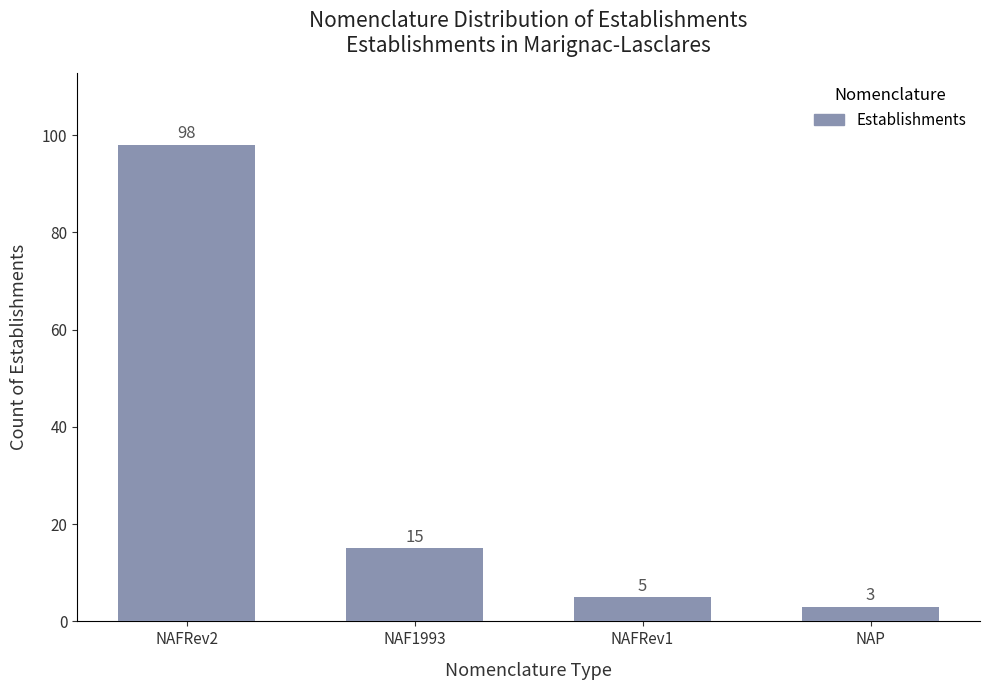

What is the minimum value shown in the chart?

3